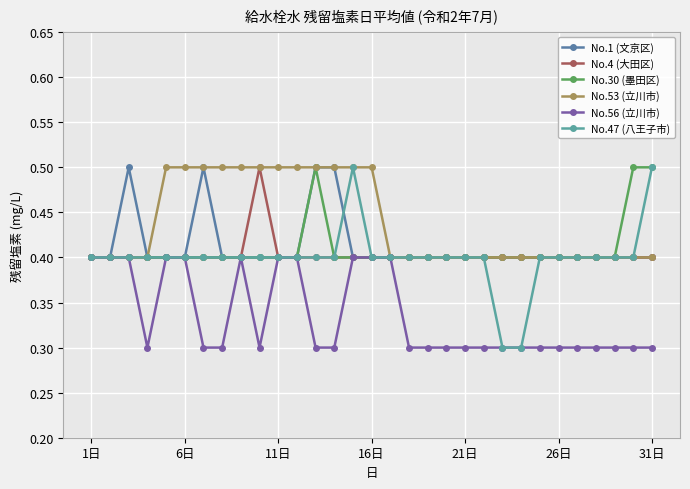

Which series has the widest spread of values?

No.47 (八王子市)